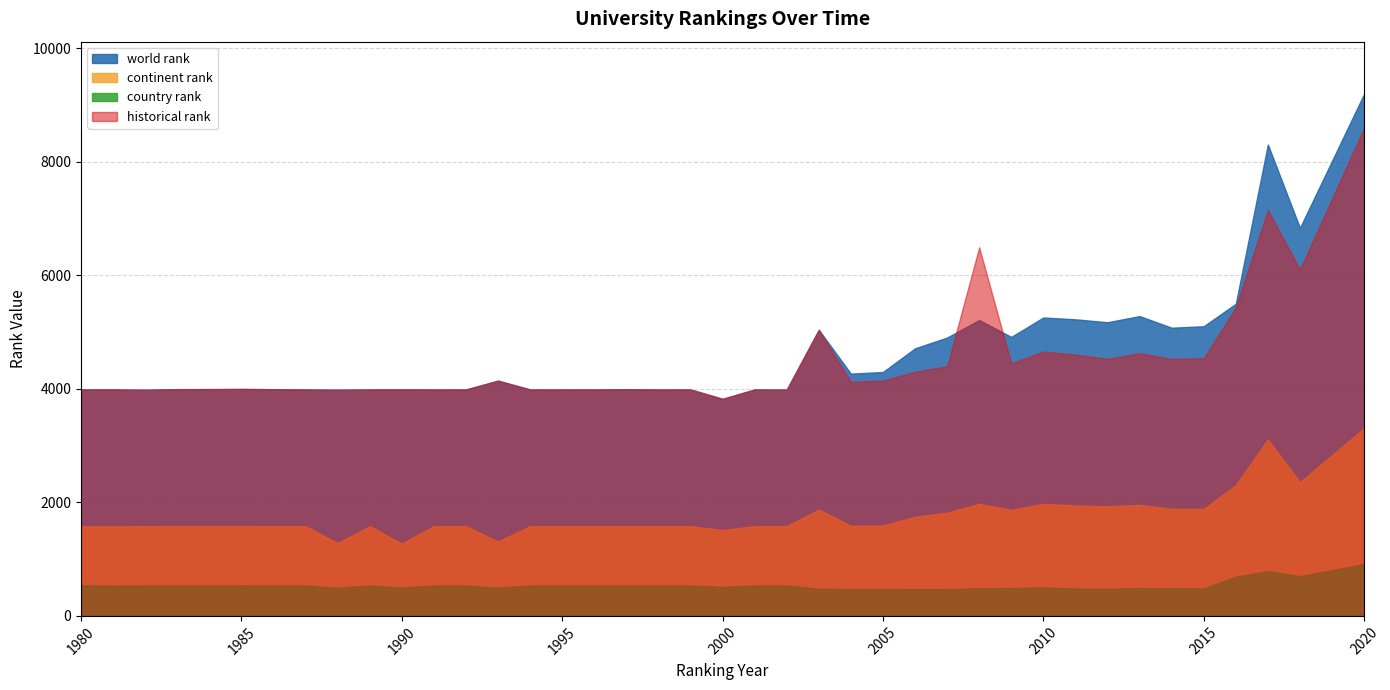

The historical rank series shows 5816 at 2009. True or false?

False